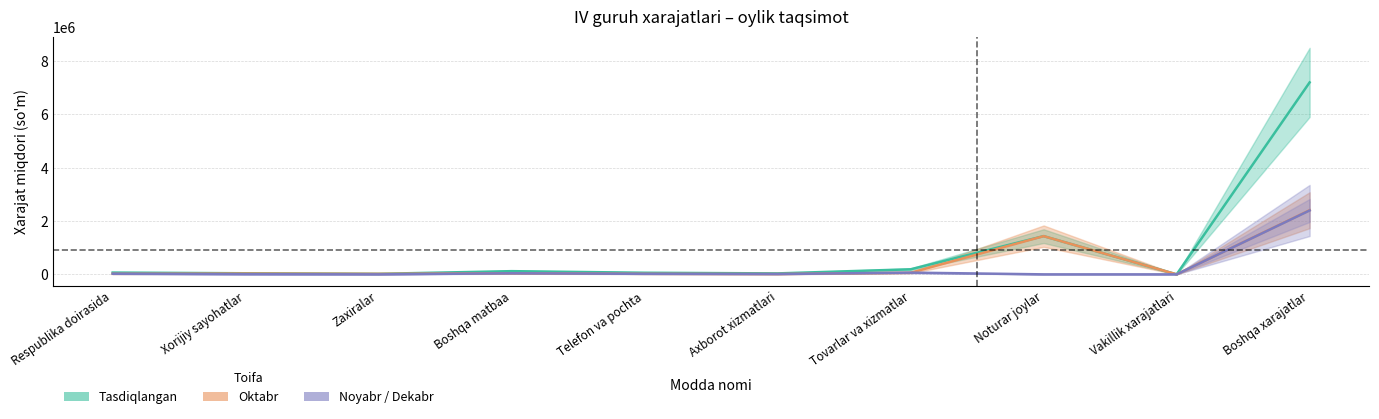

What is the label of the 7th point from the right?

Boshqa matbaa